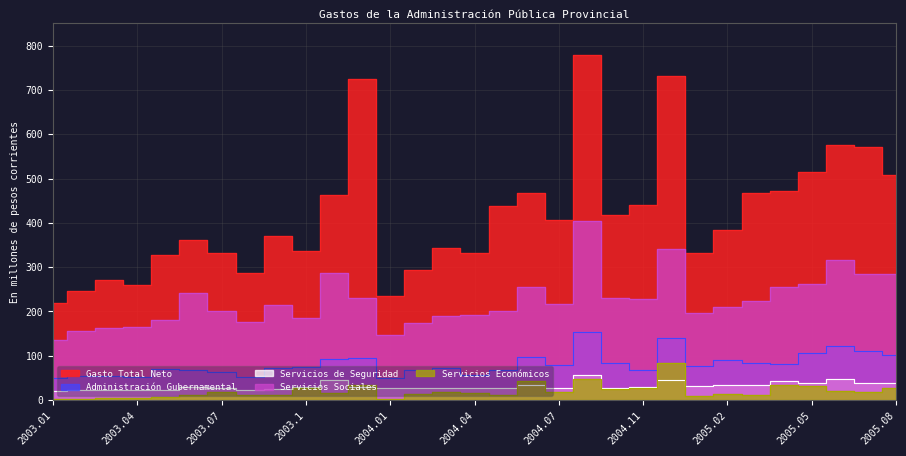

What is the average value of the Gasto Total Neto series?

416.2